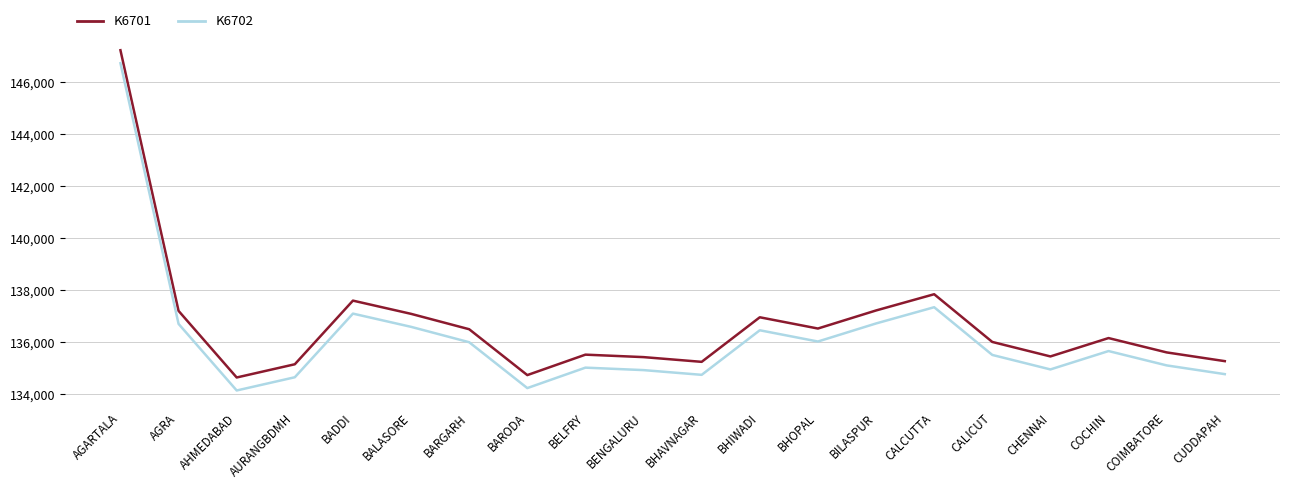

What is the difference between the maximum and minimum values in the K6701 series?

12594